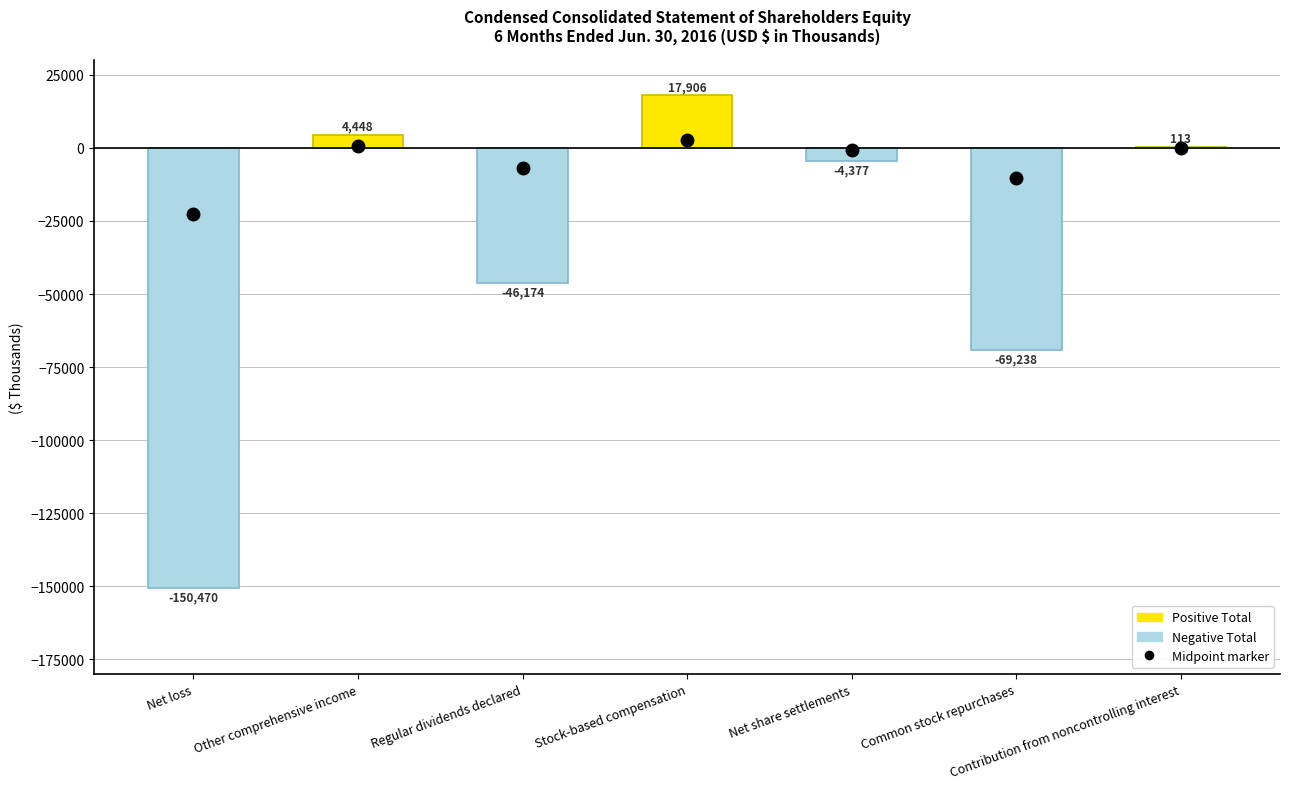

What is the spread (max minus min) of values at Net loss?

150470